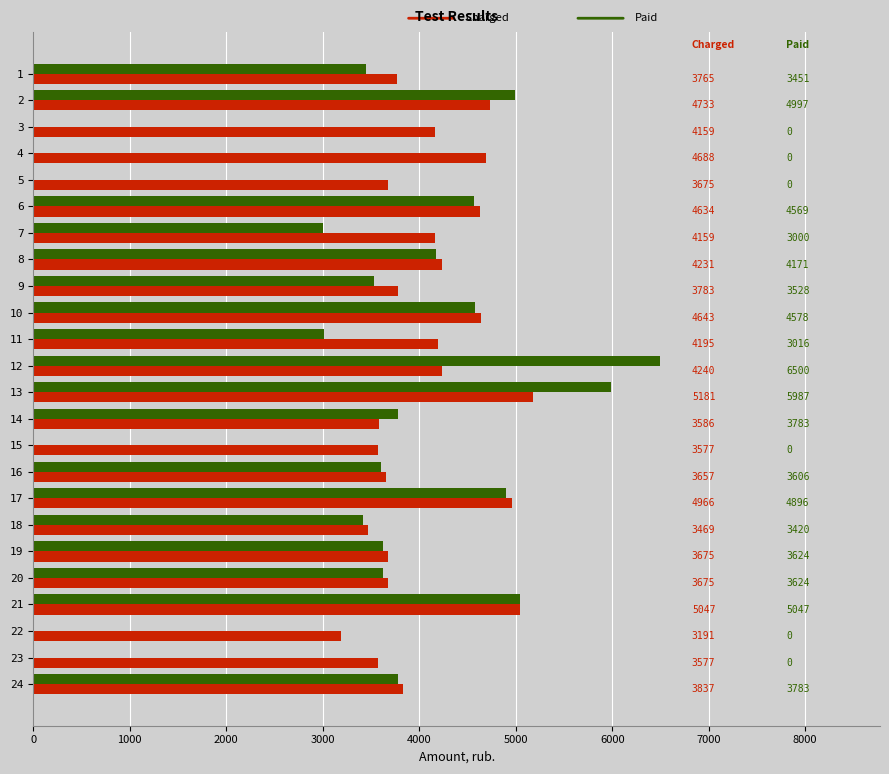

At which category is the sum across all series the highest?

13